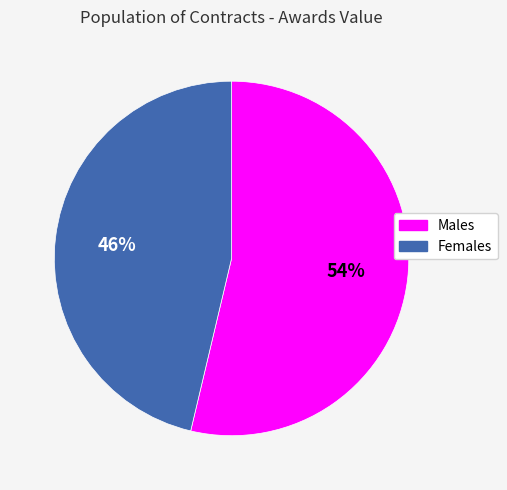

Does any single category account for the majority?

Yes